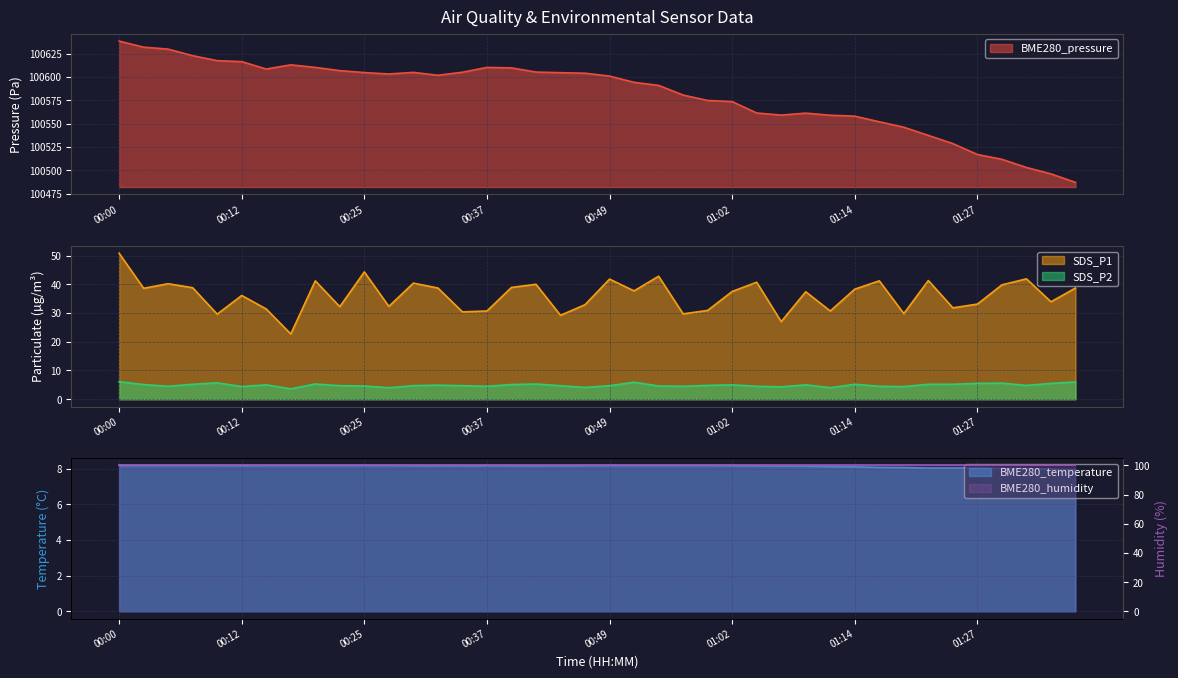

At which category does SDS_P2 reach its first local peak?

00:10